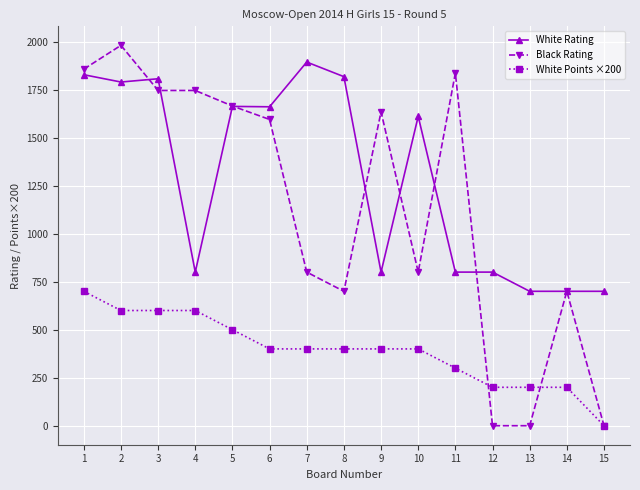

Is this an area chart (filled region under the line)?

No